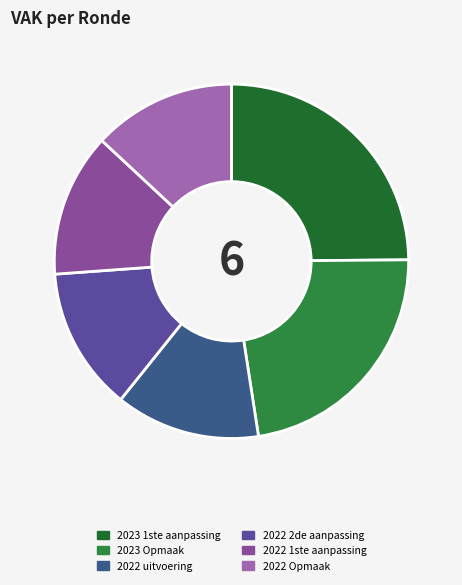

Is there any slice that represents more than half of the pie?

No